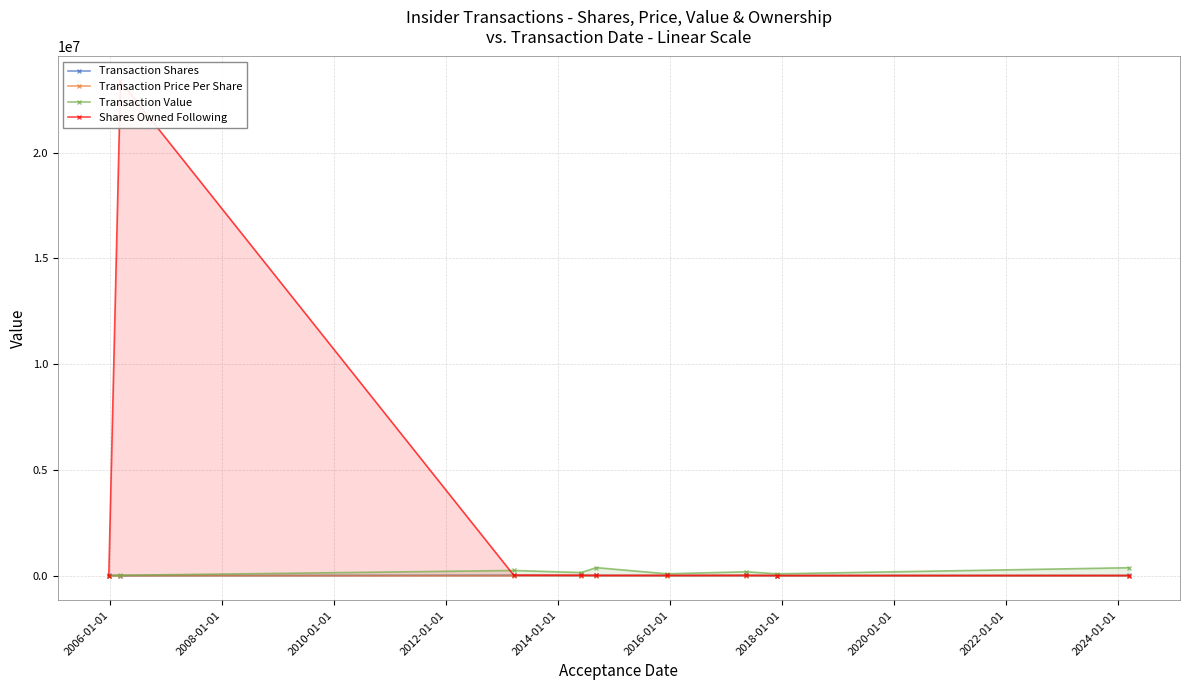

Is it true that Transaction Price Per Share equals 46.9 at 2010-01-01?

True